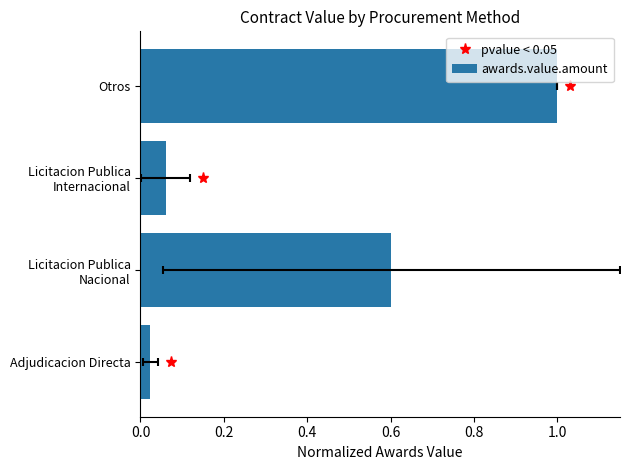

Which has a higher value, 0.2 or 0.0?

0.2